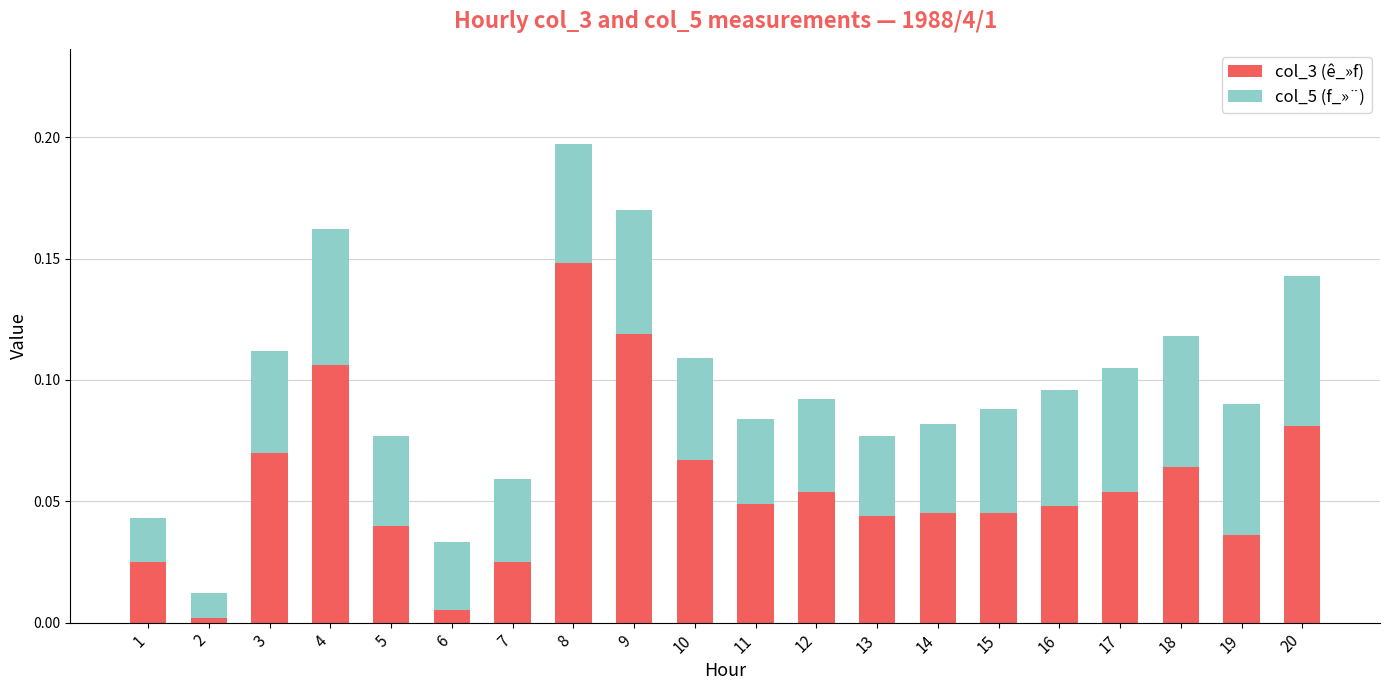

The value of col_3 (ê_»f) at 11 is 0.0. True or false?

True